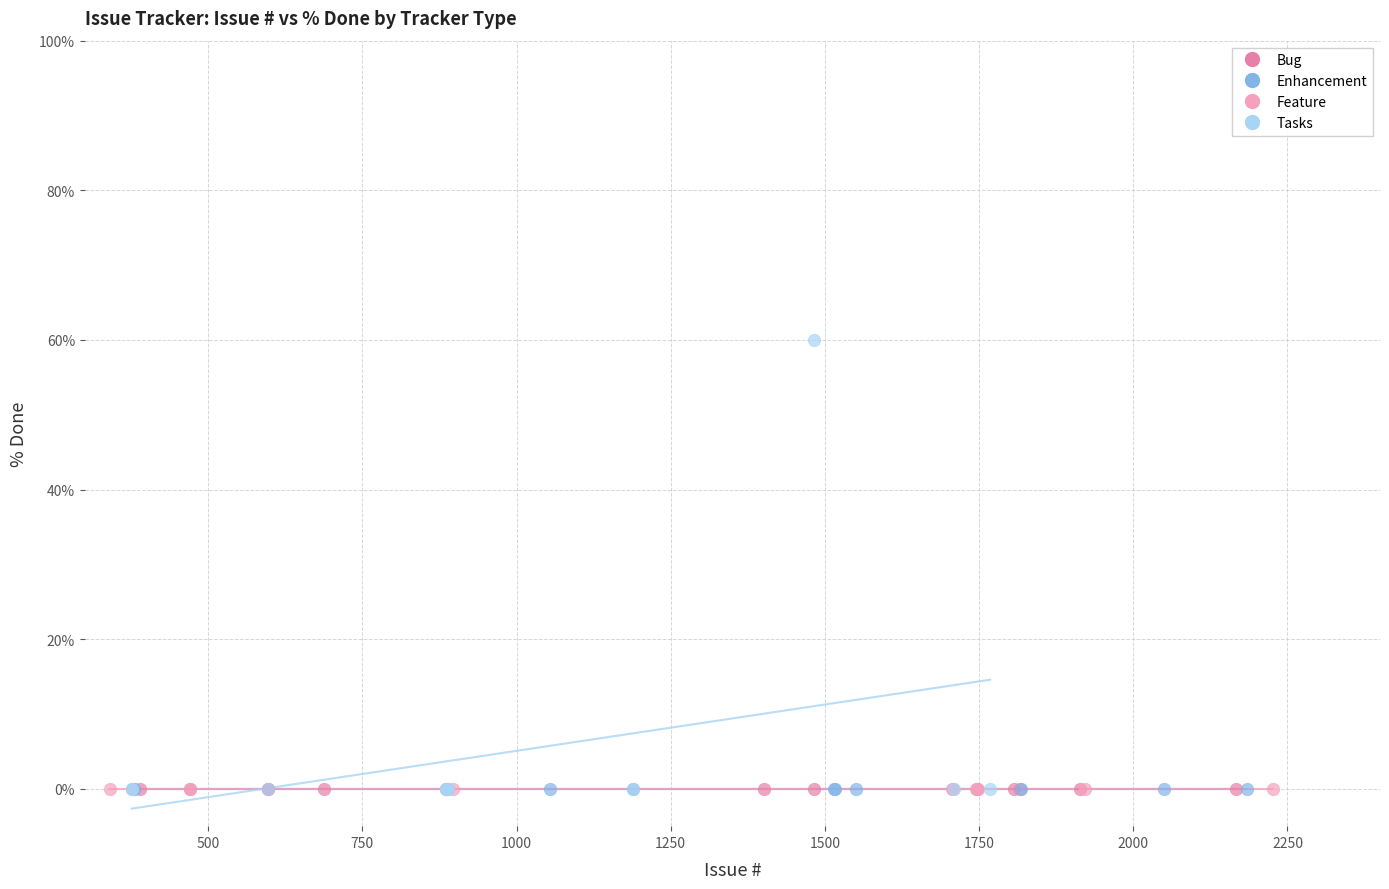

Which series reaches the maximum Y coordinate?

Tasks